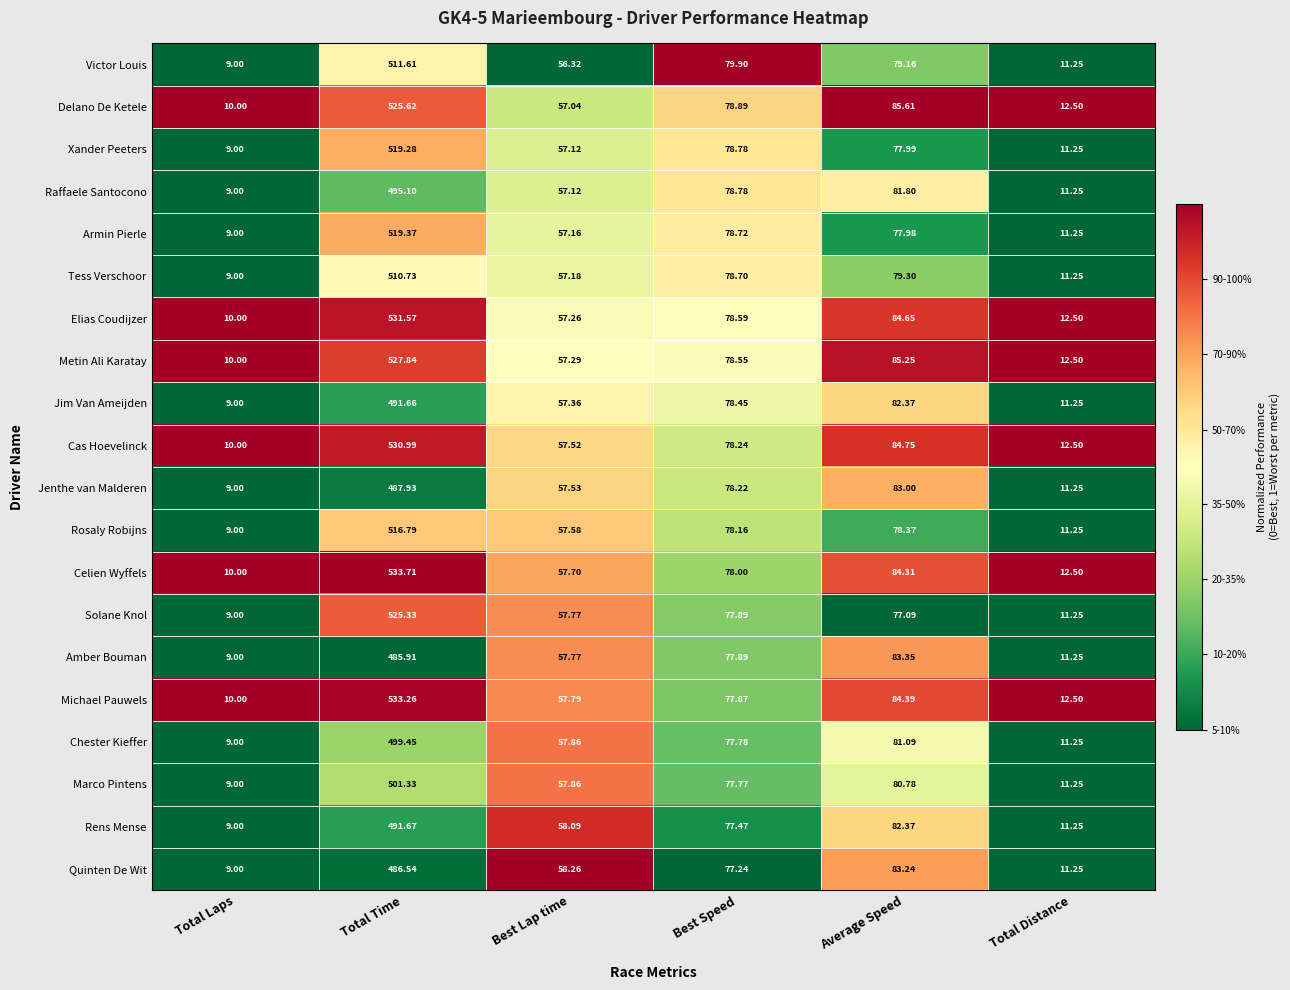

Rank the categories by Rosaly Robijns value from lowest to highest.

Total Laps, Total Distance, Best Lap time, Best Speed, Average Speed, Total Time